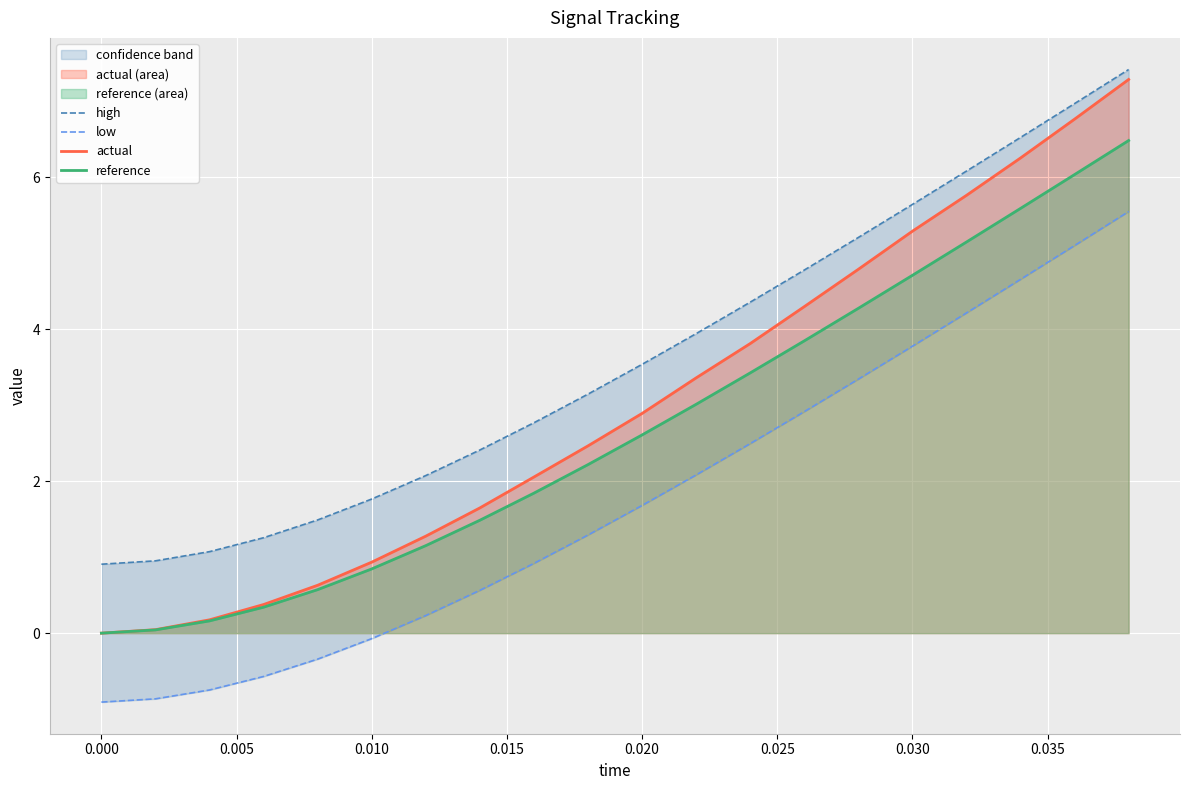

Which series has the largest total across all categories?

high